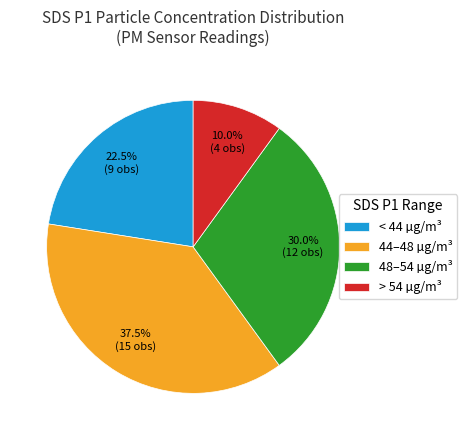

Does > 54 µg/m³ account for over 50% of the chart?

No